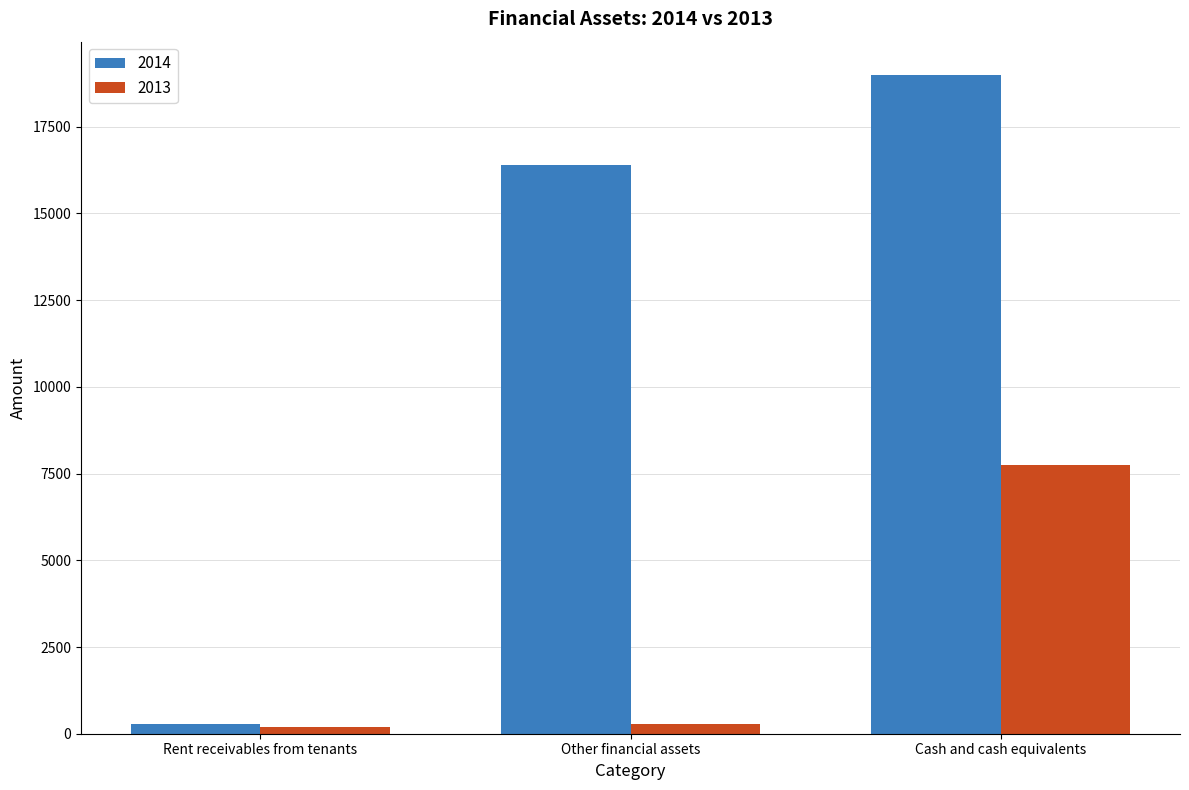

Is it true that 2014 equals 5546.7 at Other financial assets?

False